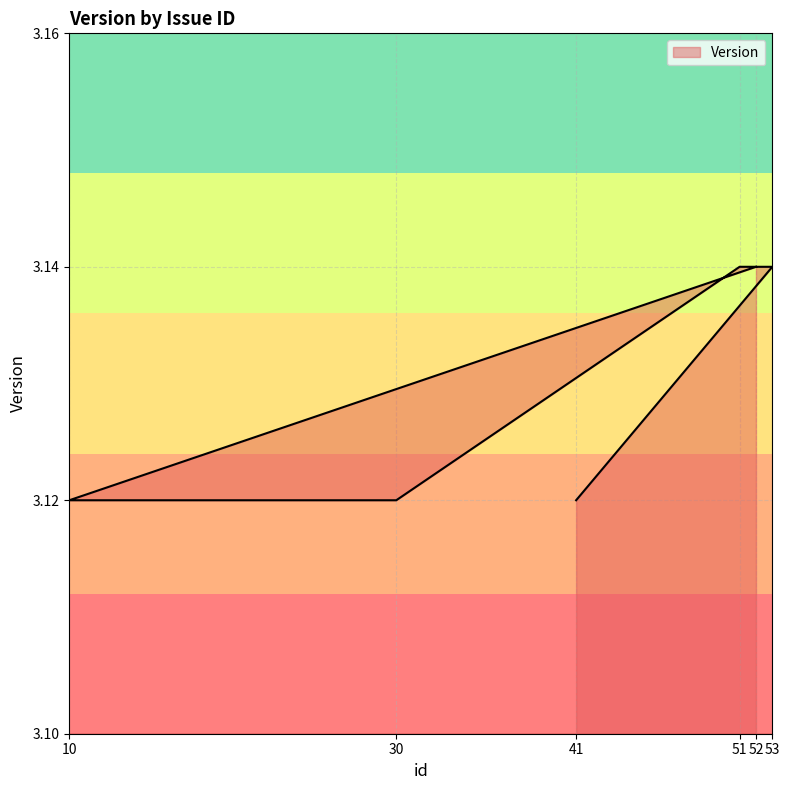

Count the values in the range 3 to 4.

6